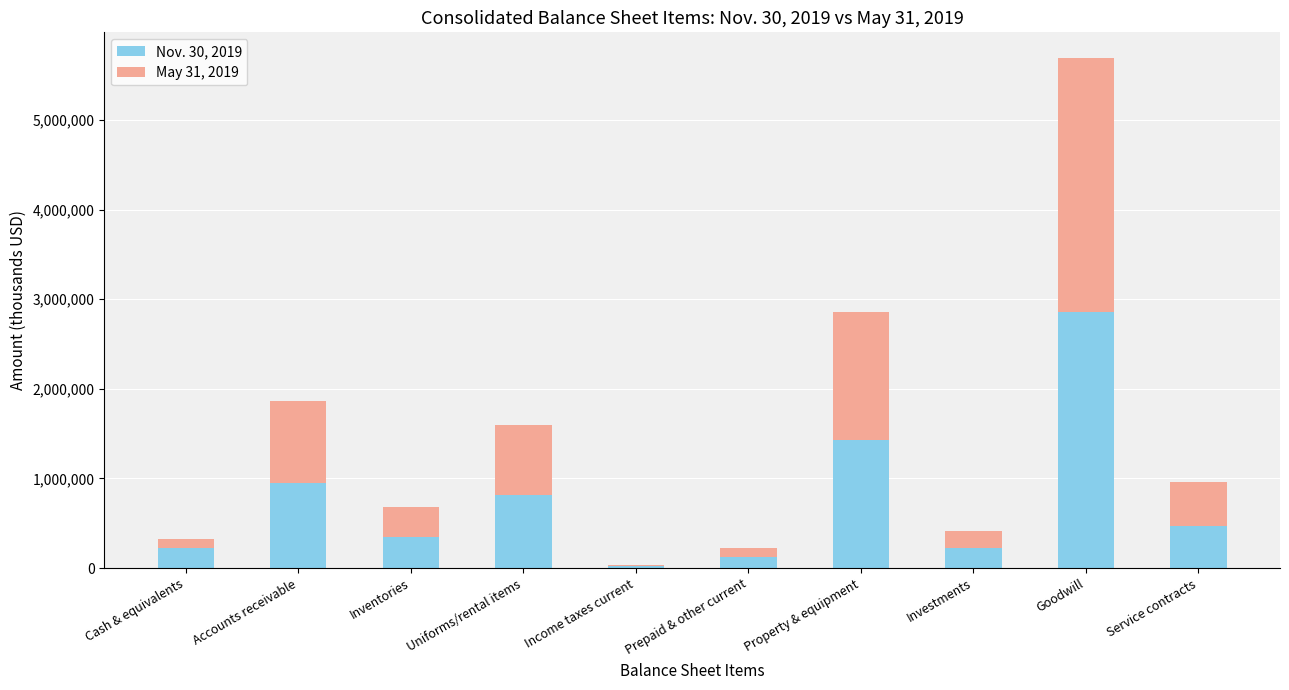

Which category has the highest value in the Nov. 30, 2019 series?

Goodwill